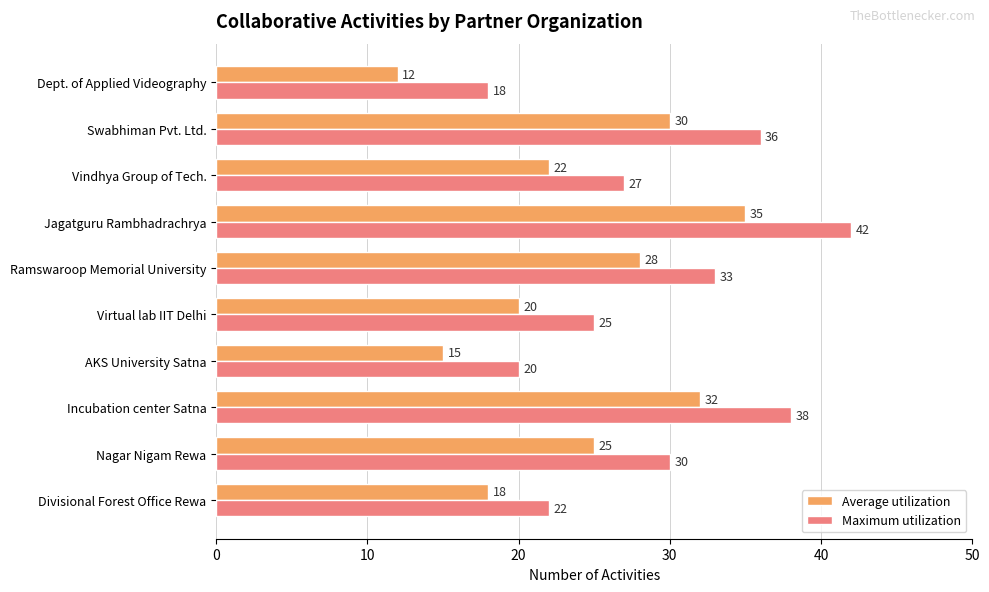

At which label does Average utilization reach its peak?

Jagatguru Rambhadrachrya